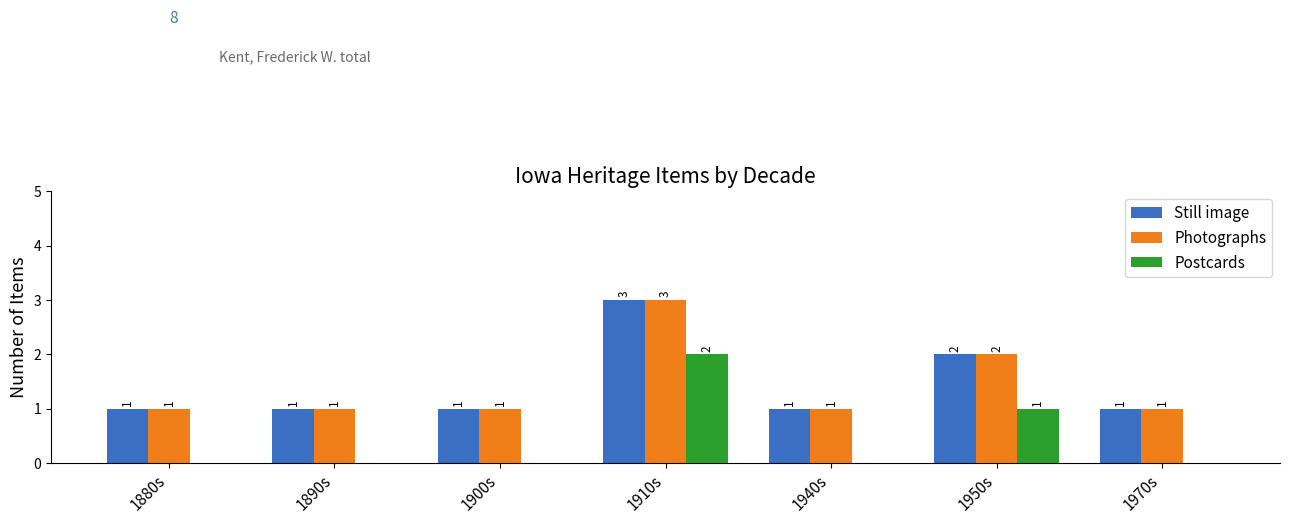

What is the sum of all Photographs values?

10